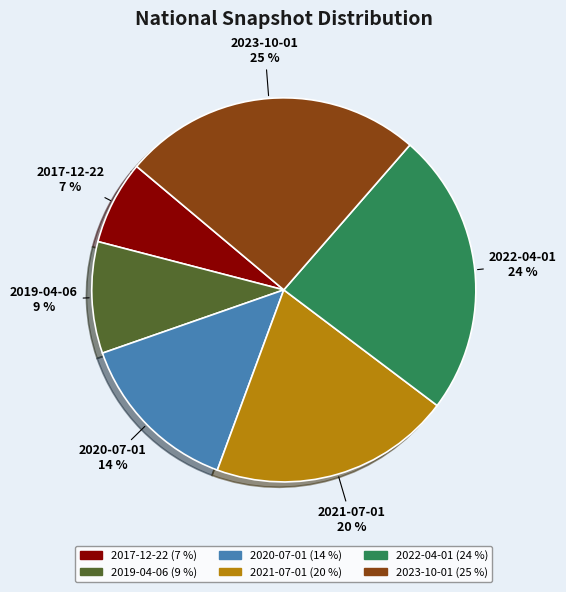

Is it true that 2019-04-06 is 9% of the pie?

True